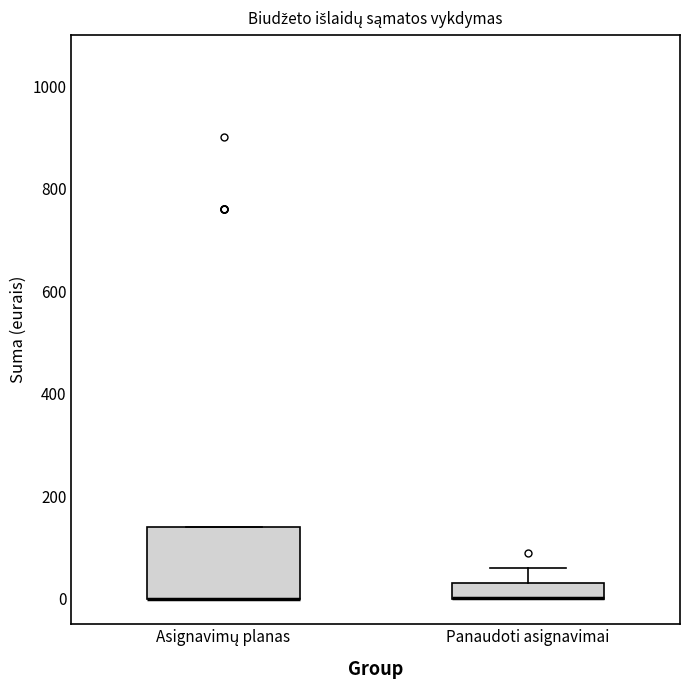

Where is the lower edge of the box for Panaudoti asignavimai on the y-axis? The values are not printed on the chart, so give them approximately, as read against the axis.

0